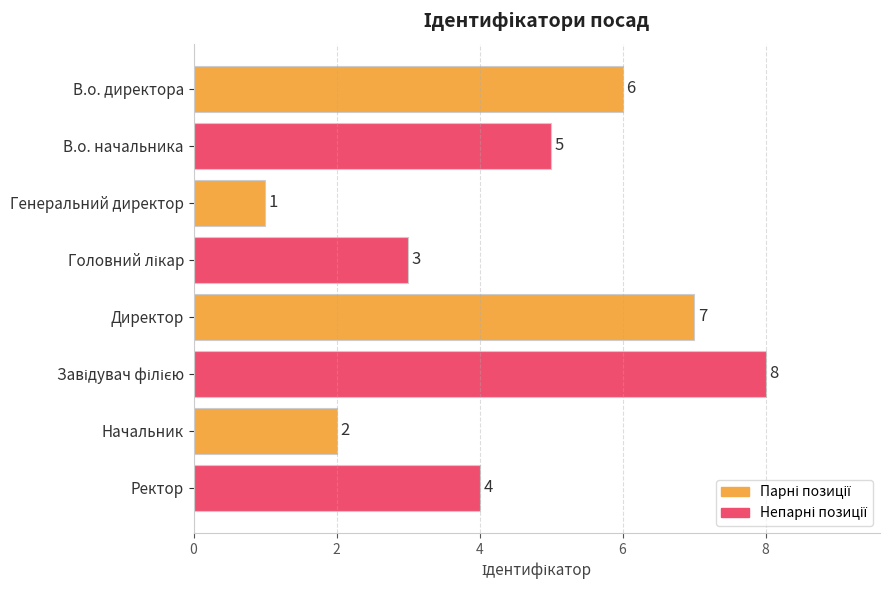

Count the number of data series in this chart.

1